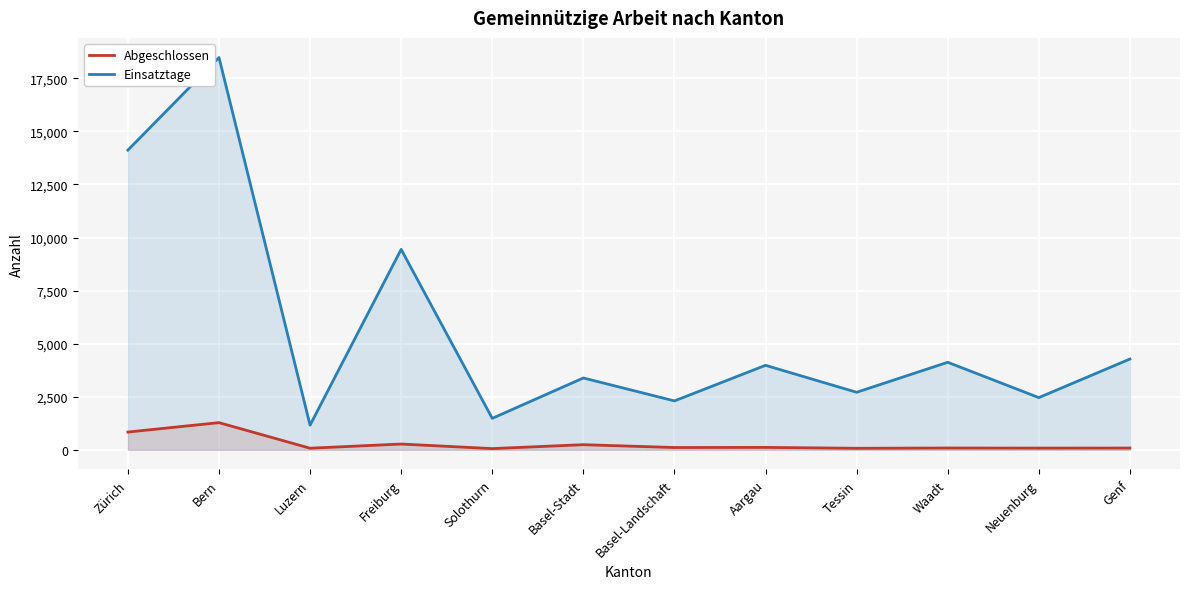

What is the label of the 12th point from the right?

Zürich